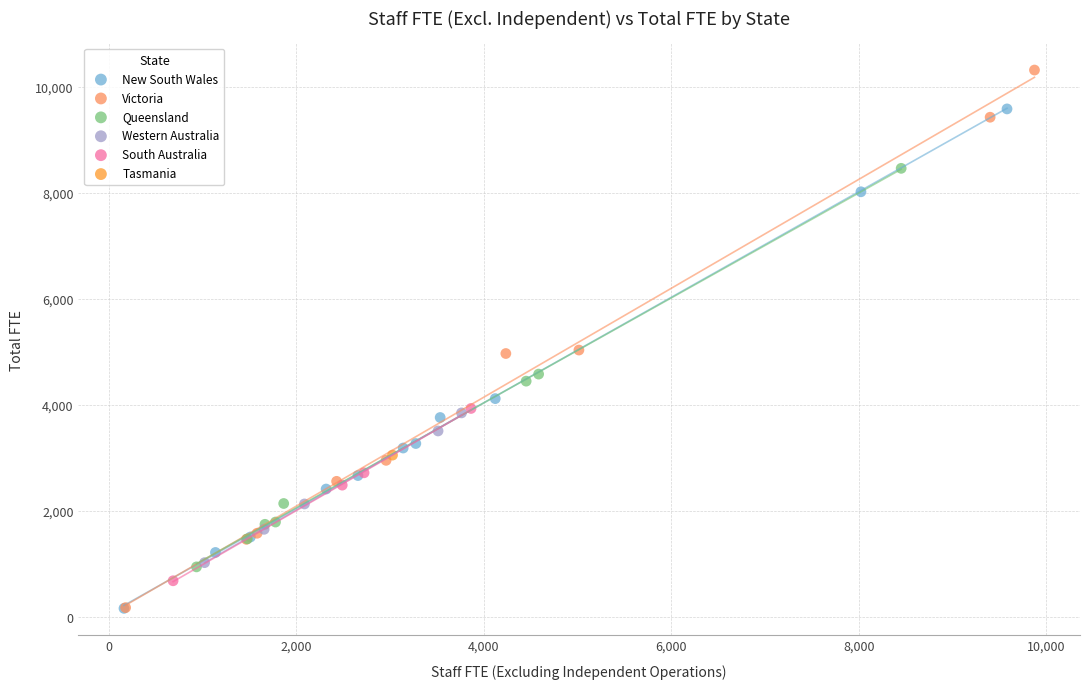

Which series contains the highest Y value?

Victoria